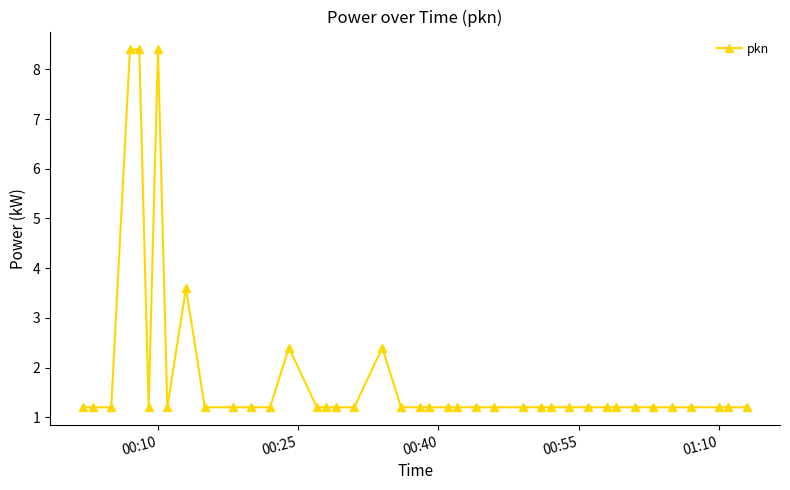

What is the greatest value displayed?

8.4